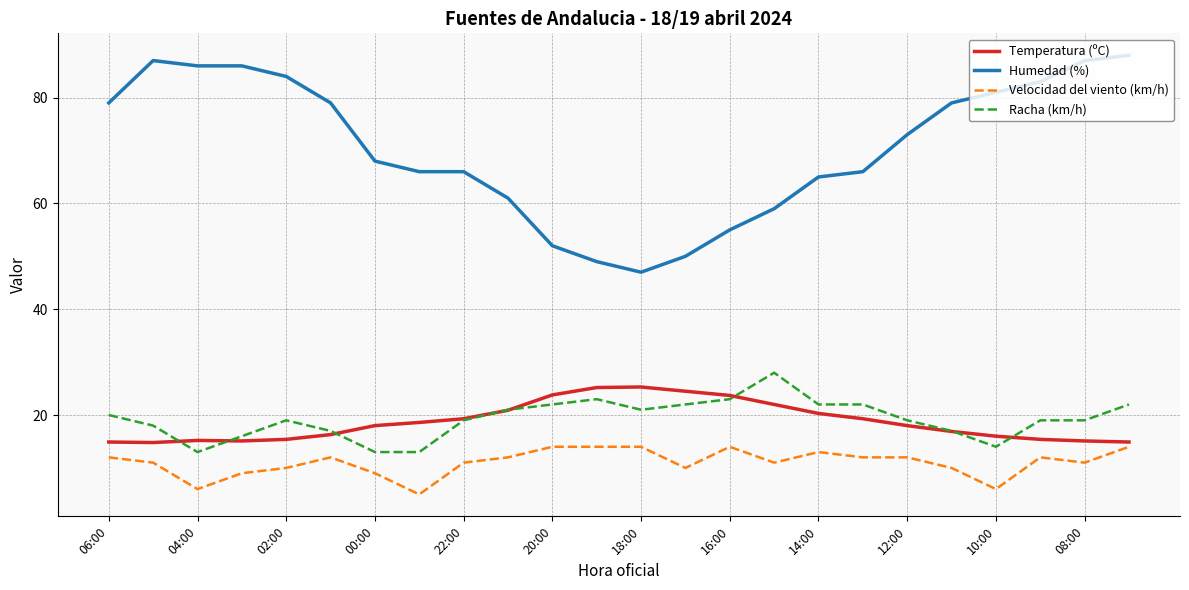

At how many categories does at least one series exceed 51?

21